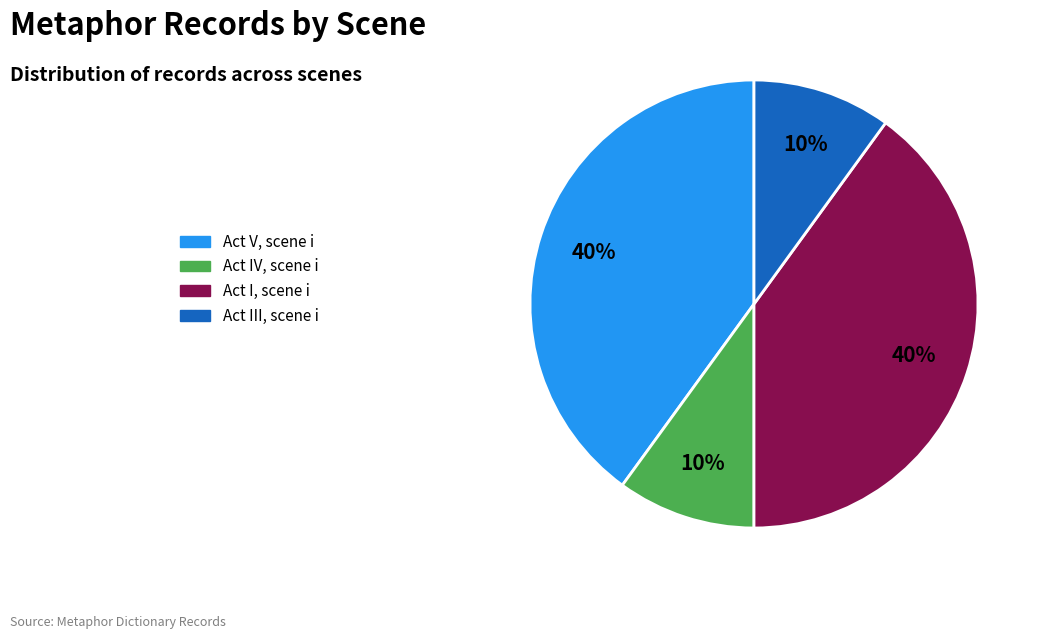

To the nearest percent, what is the average slice percentage?

25%